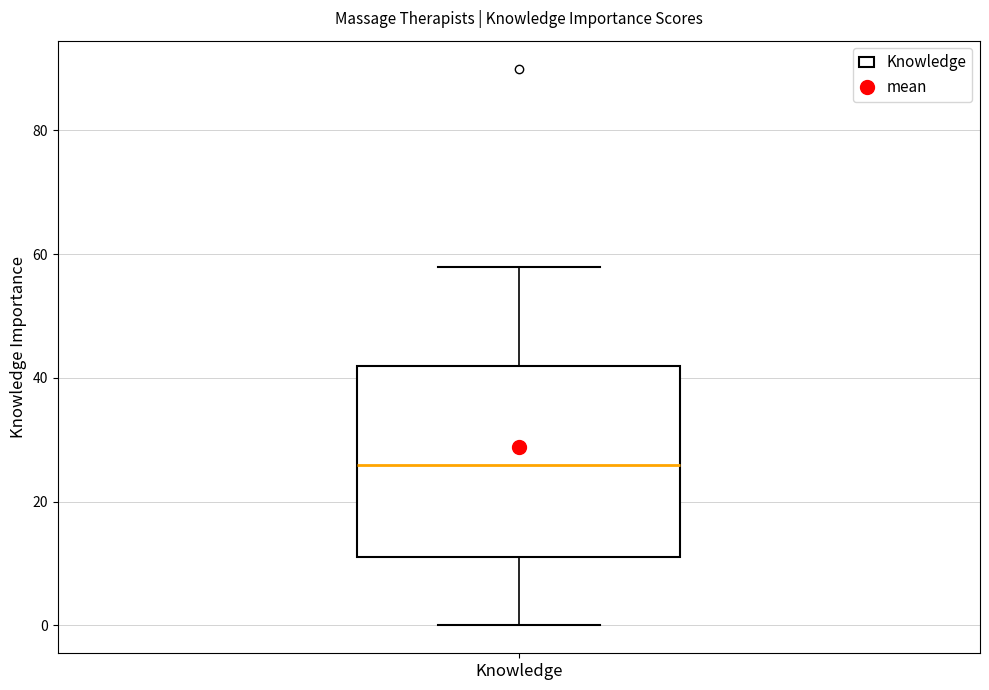

Transcribe this box plot: give where the median line is, the range the box spans, and where the two whiskers end, as read against the y-axis. The values are not printed on the chart, so give them approximately, as read against the axis.

median 26, box 12 to 42, whiskers 0 to 58